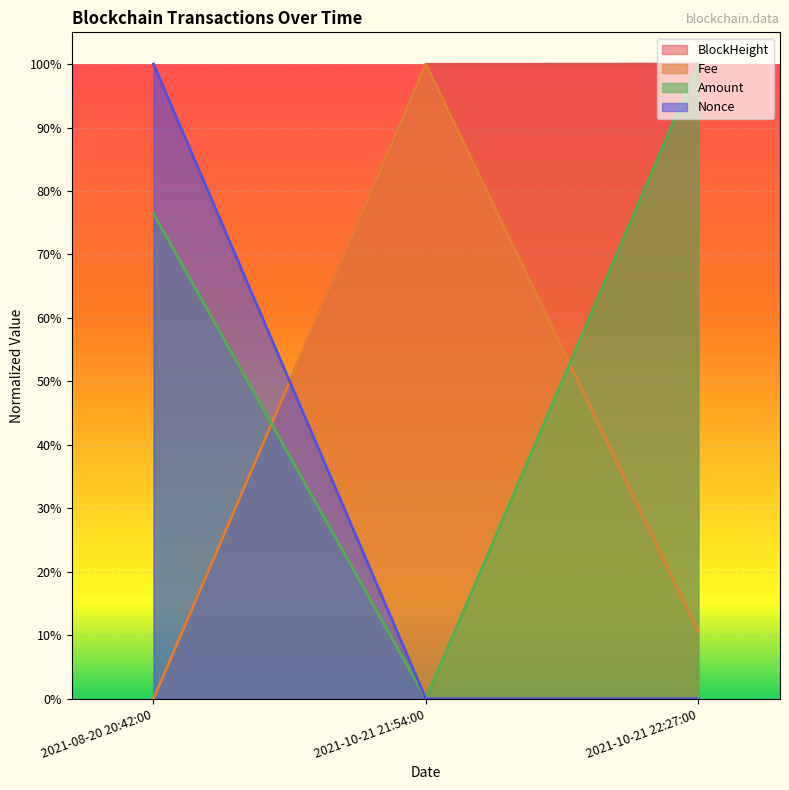

Does the chart display data point markers on the line(s)?

No